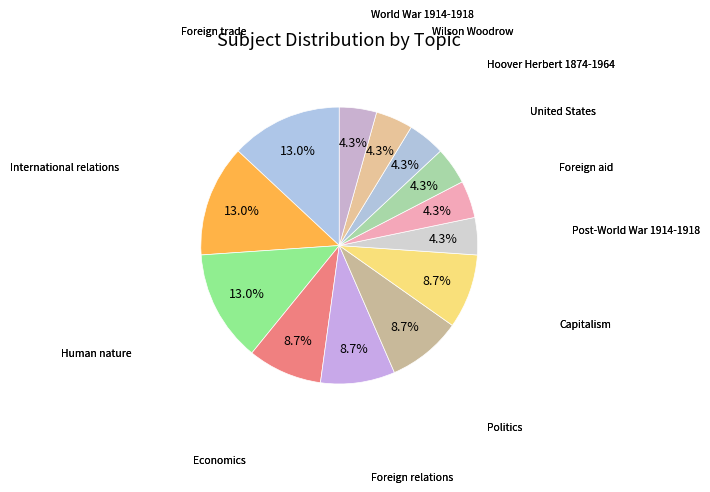

Is Human nature the majority of the pie?

No